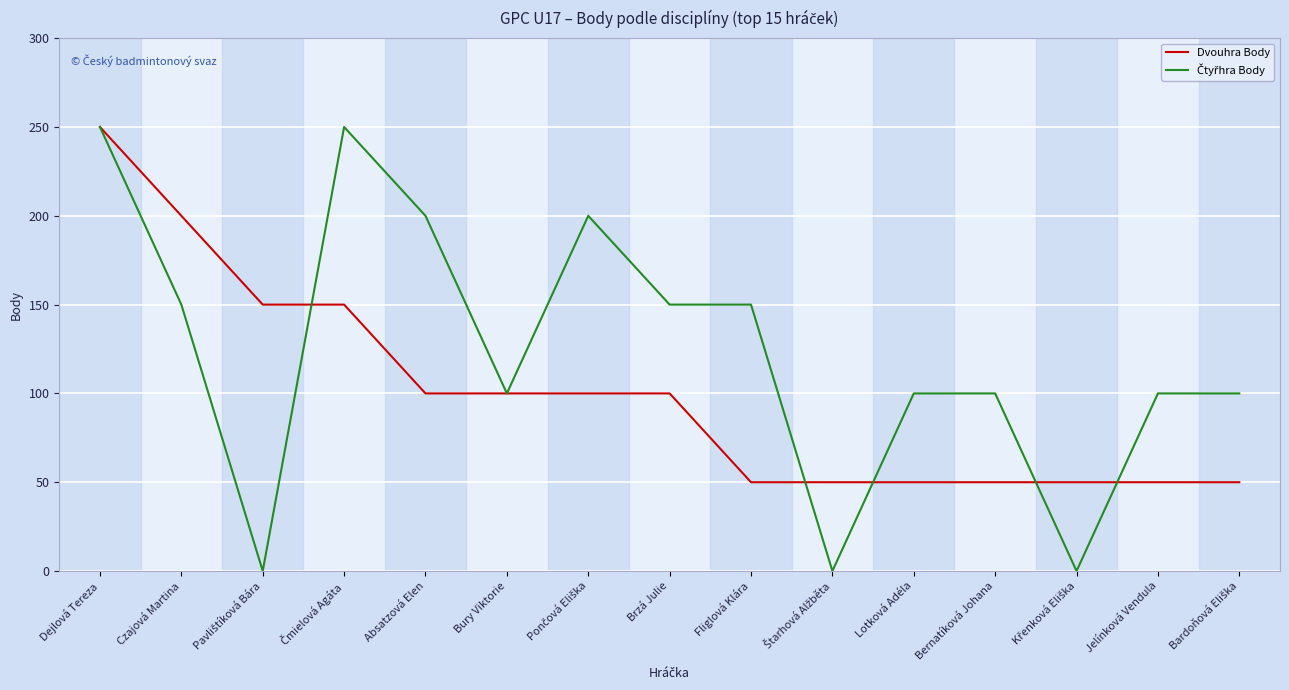

At which category is the sum across all series the highest?

Dejlová Tereza